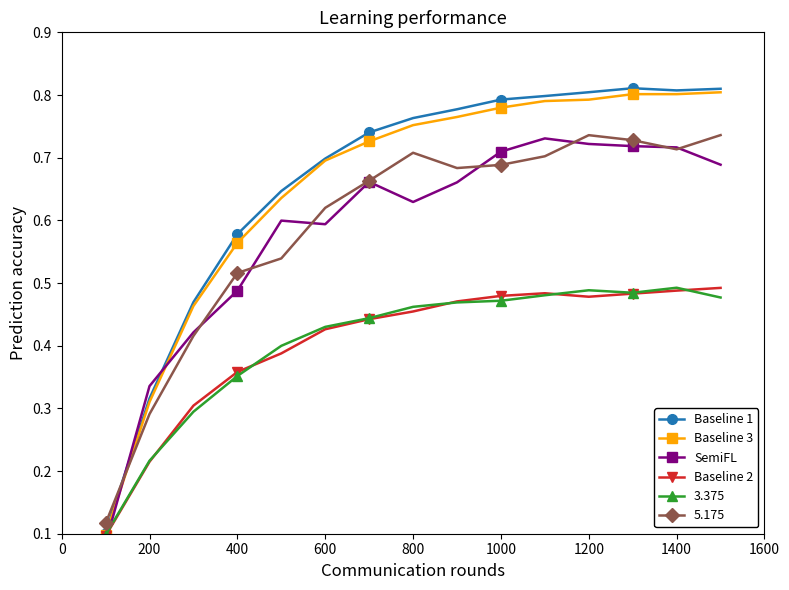

What is the value of the Baseline 1 point at the 5th from the left?

0.6